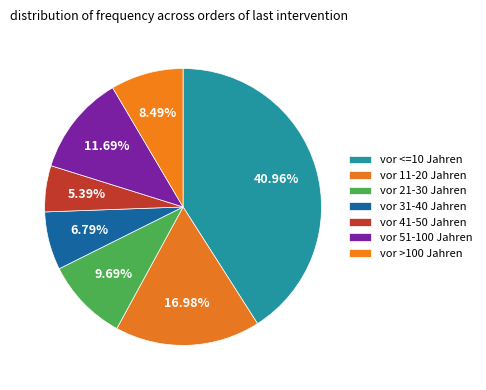

Which has a higher value, vor 41-50 Jahren or vor 31-40 Jahren?

vor 31-40 Jahren